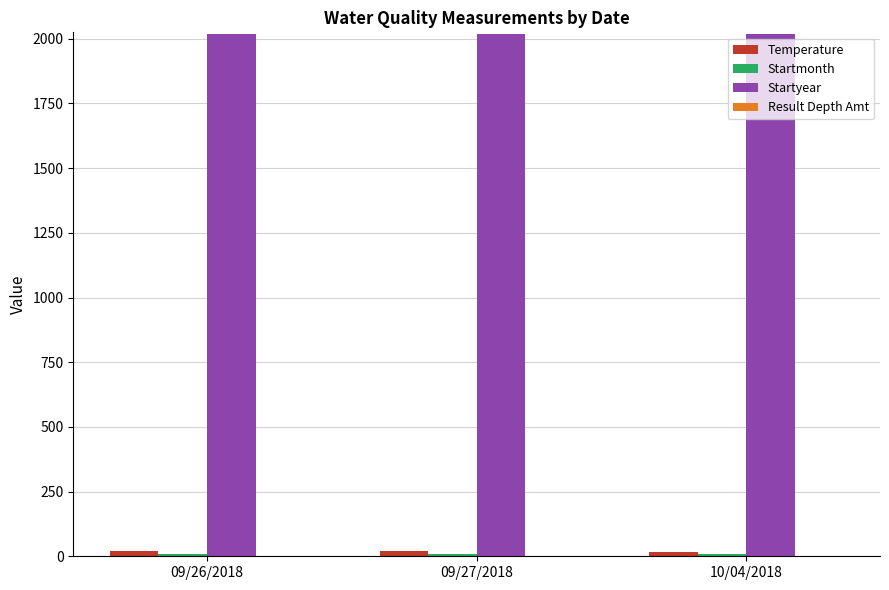

Which series has the largest total across all categories?

Startyear